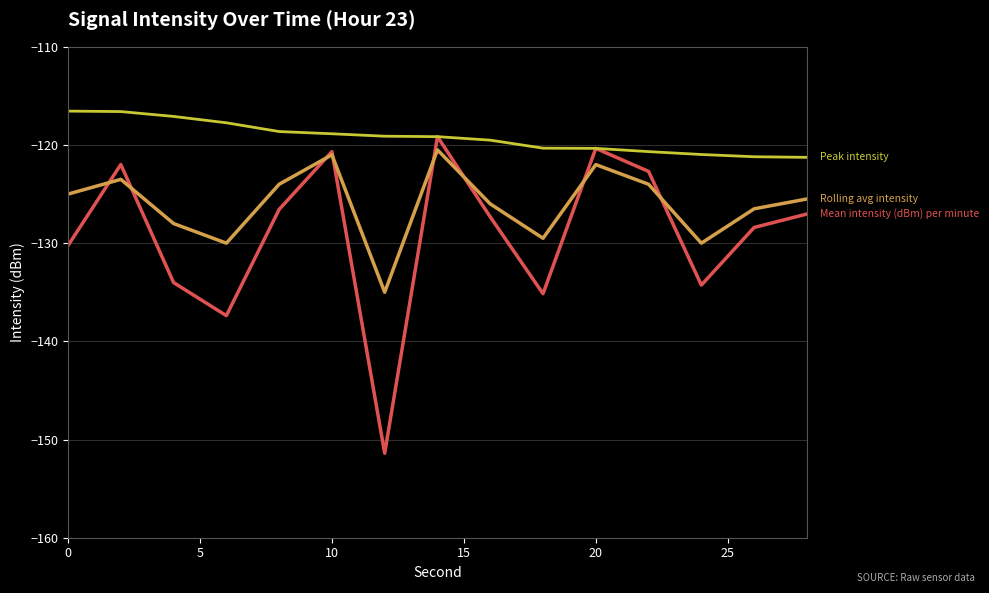

What is the greatest value displayed?

-116.5